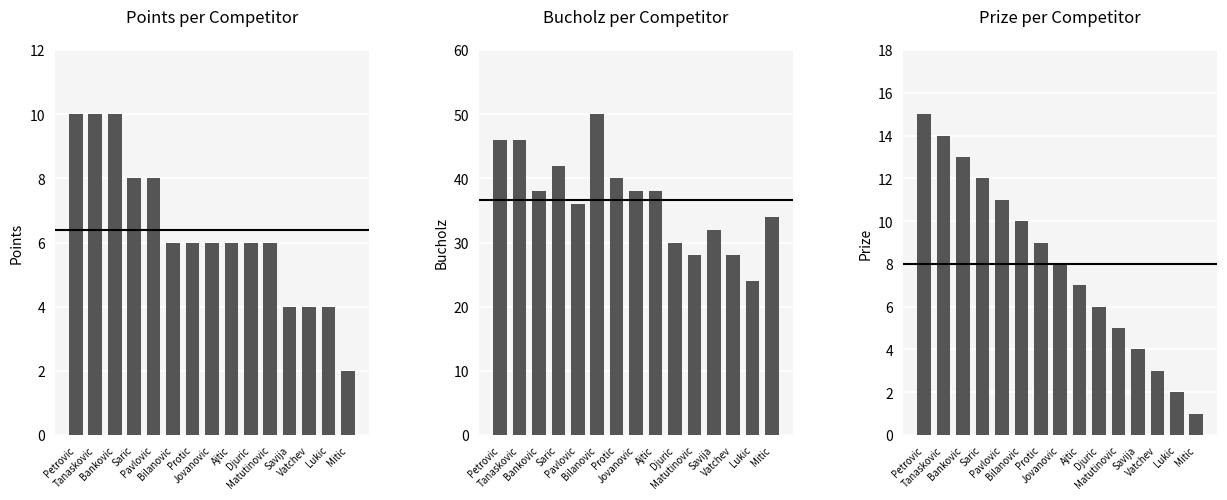

List the series in order of their peak value, highest first.

Bucholz, Prize, Points